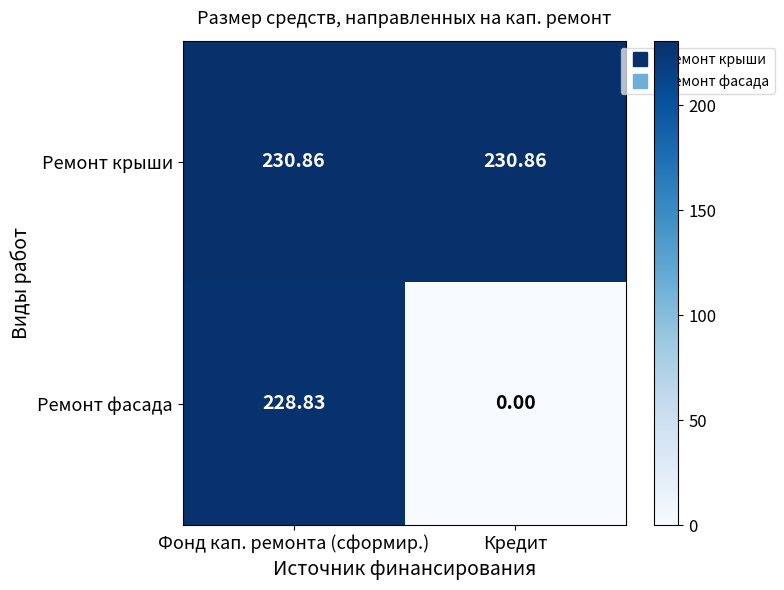

Which series has the largest total across all categories?

Ремонт крыши